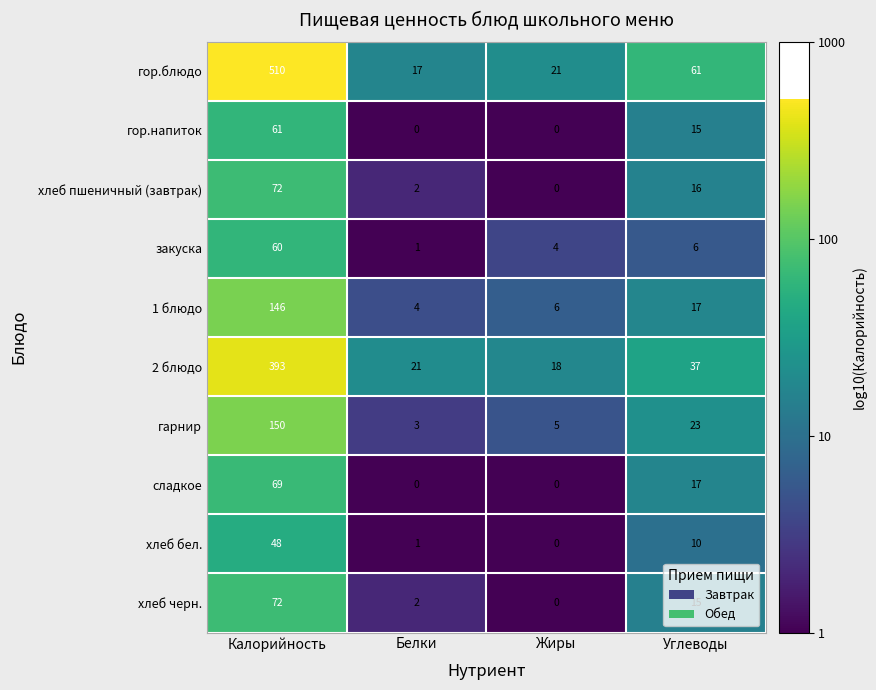

What is the difference between the maximum and second lowest values in the хлеб черн. series?

70